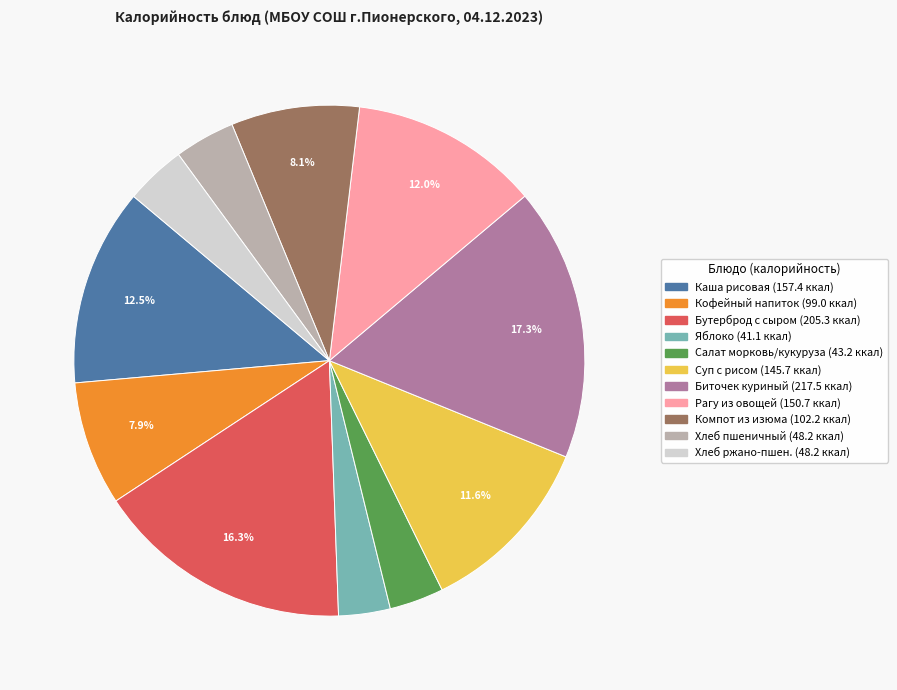

Is there a majority slice in this chart?

No